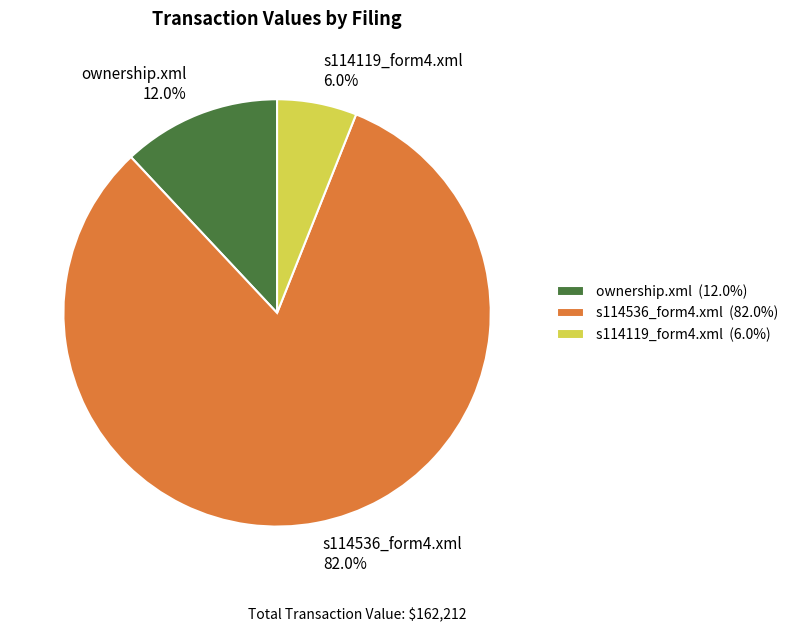

Which slice represents more than half of the pie?

s114536_form4.xml